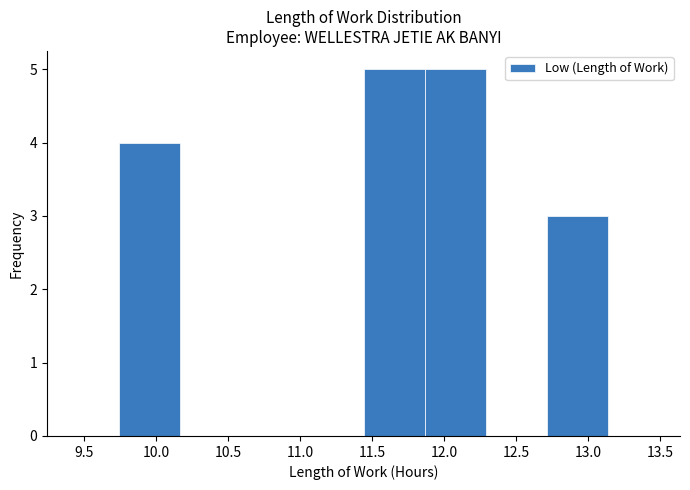

Reading left to right, transcribe this chart: for each bar, give the range it covers on the x-axis and its height. Neither the bar edges nor the heights are printed on the chart, so give them approximately, as read against the axes.

9.740 to 10.165: 4
10.165 to 10.590: 0
10.590 to 11.015: 0
11.015 to 11.440: 0
11.440 to 11.865: 5
11.865 to 12.290: 5
12.290 to 12.715: 0
12.715 to 13.140: 3